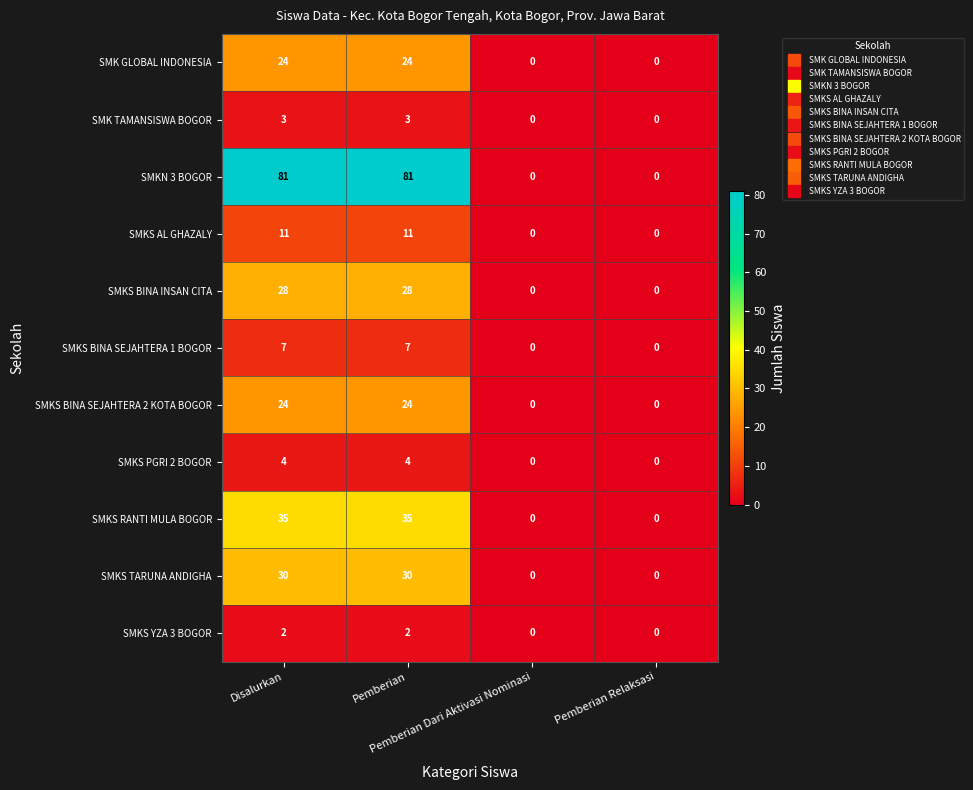

What is the greatest value displayed?

81